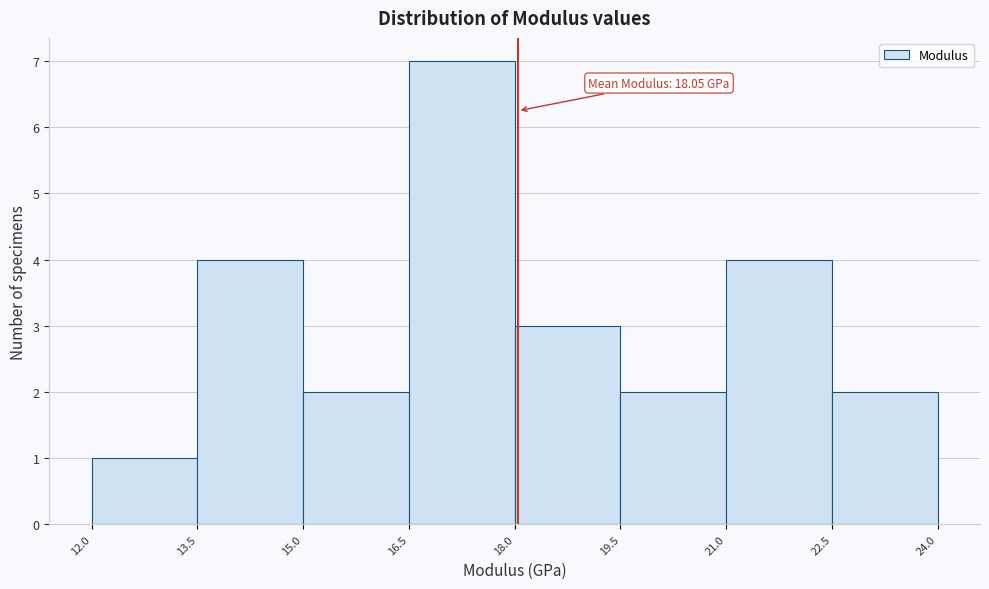

Over which range of the x-axis is the bar tallest?

16.5 to 18.0